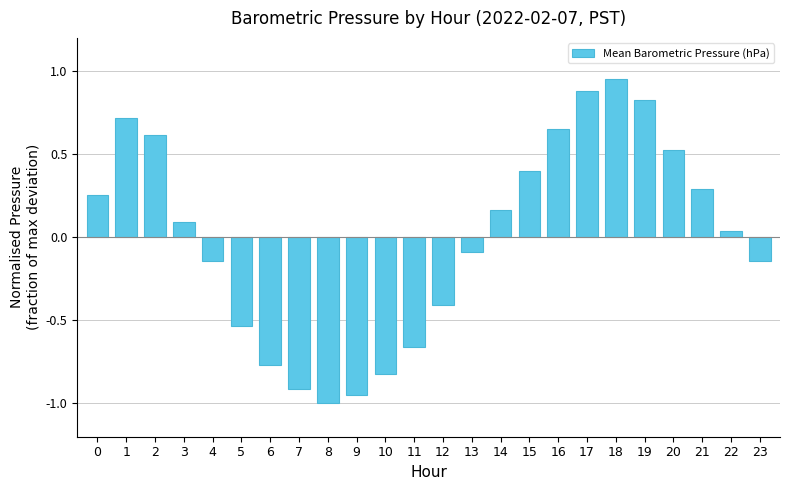

Is it true that the value at 2 is 0.6?

True